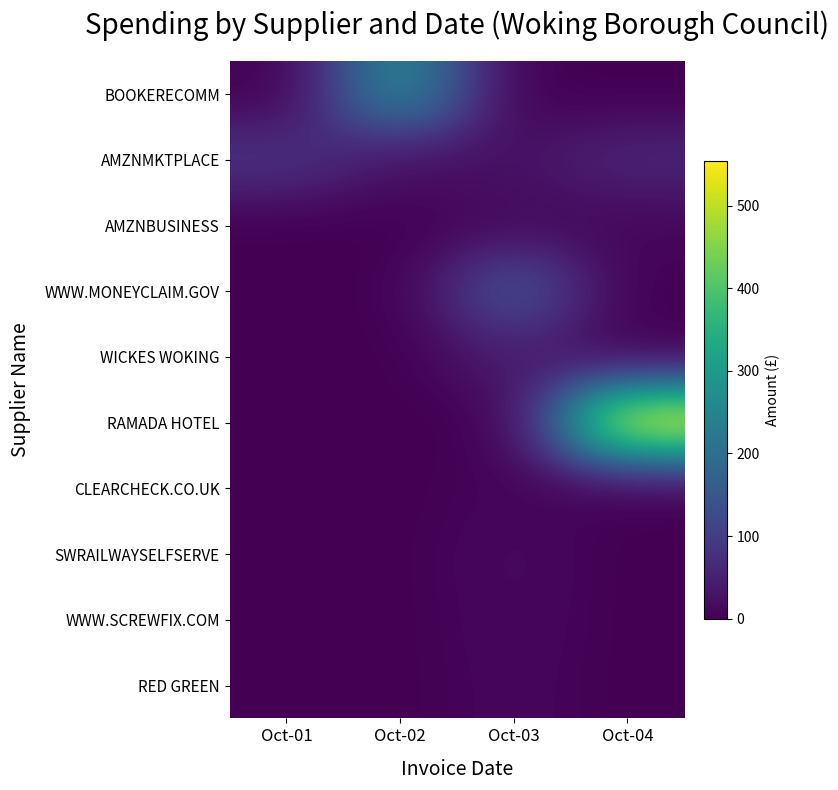

Which category has the highest value across all series?

Oct-04